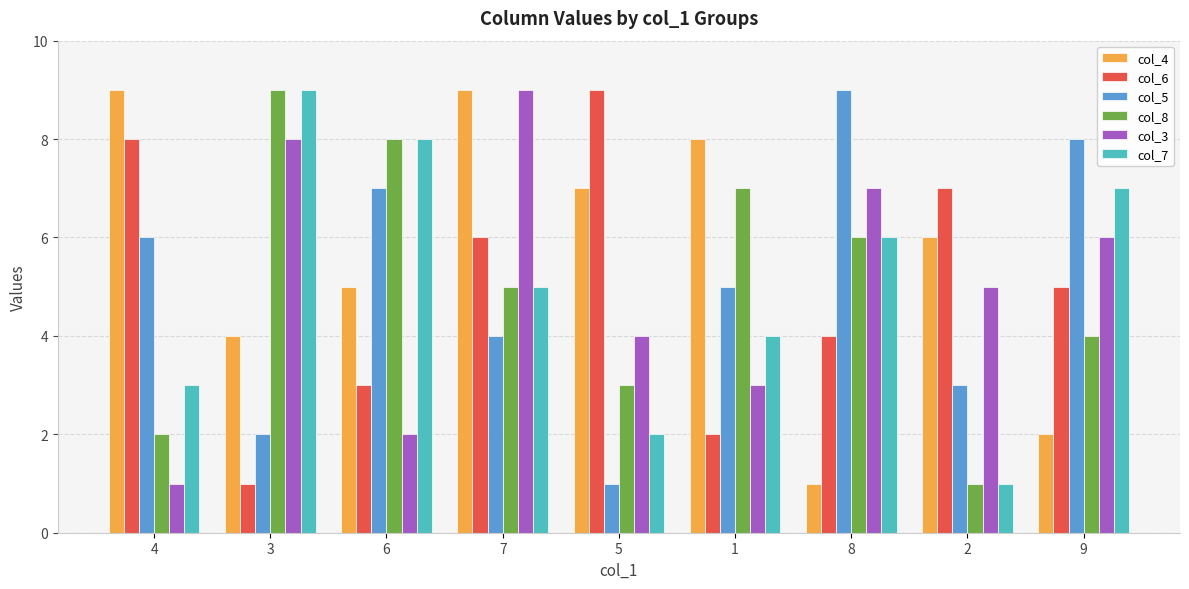

What is the minimum value shown in the chart?

1